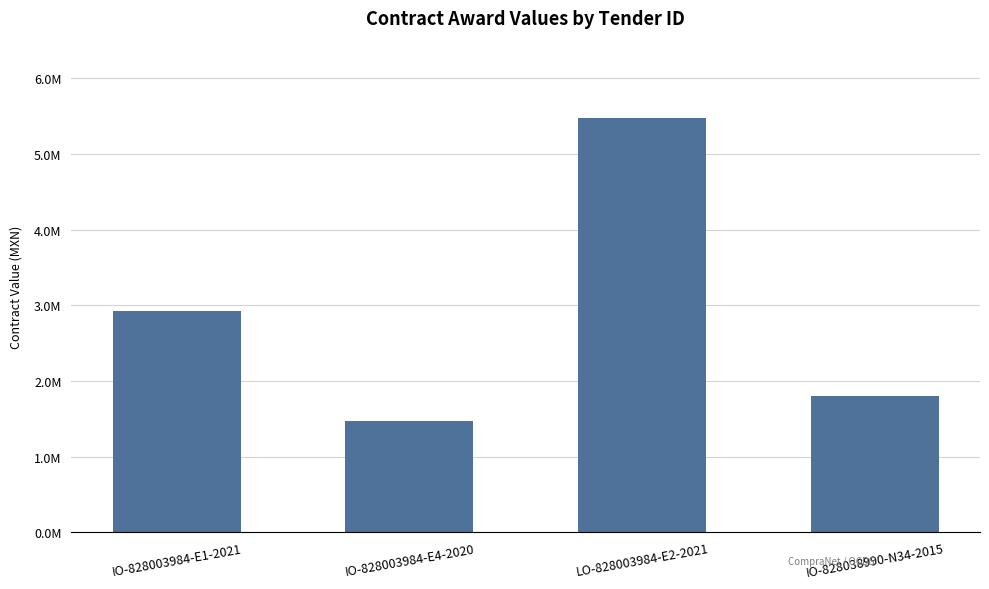

Reading left to right, extract all data points from this chart.

IO-828003984-E1-2021=2922278.0	IO-828003984-E4-2020=1471556.9	LO-828003984-E2-2021=5480366.1	IO-828038990-N34-2015=1801920.9